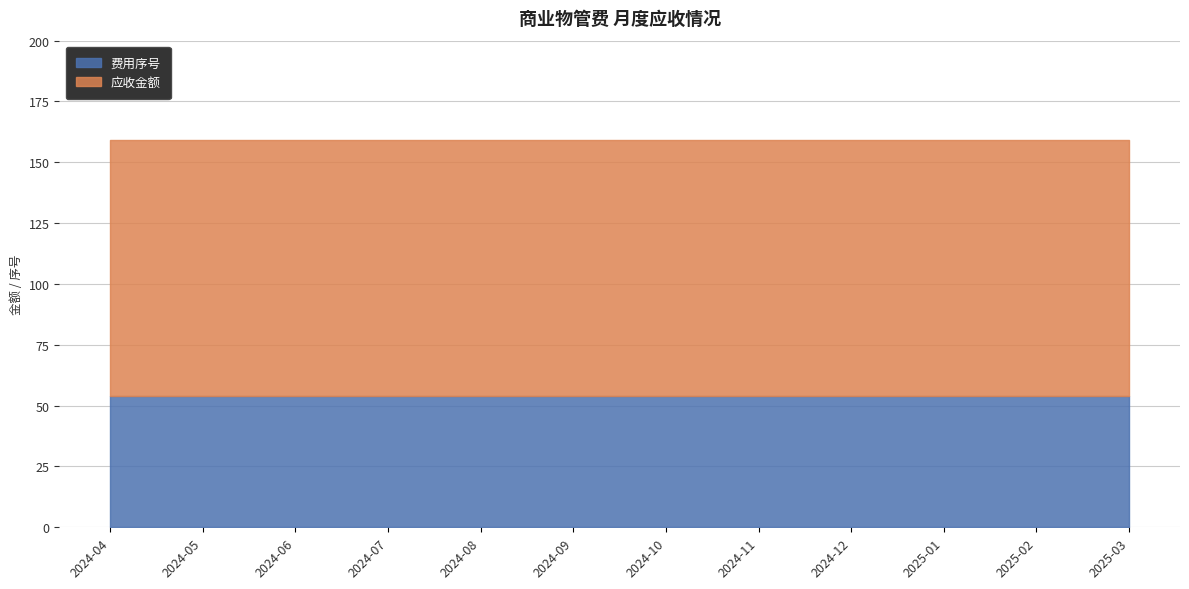

At how many categories does at least one series exceed 85?

12